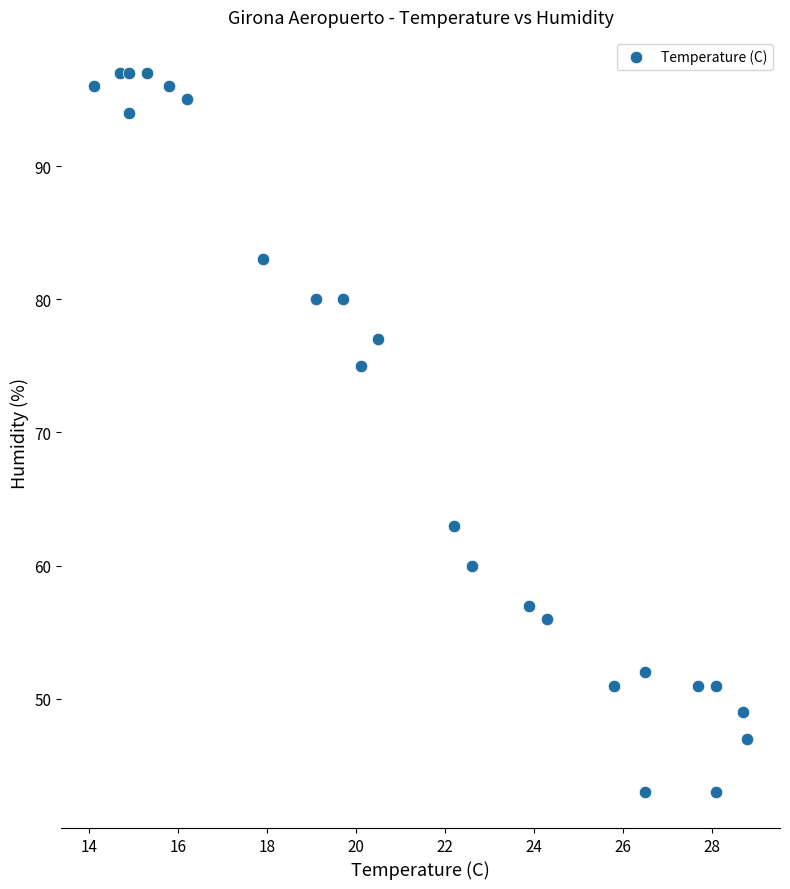

What is the range of Y values (max minus min)?

54